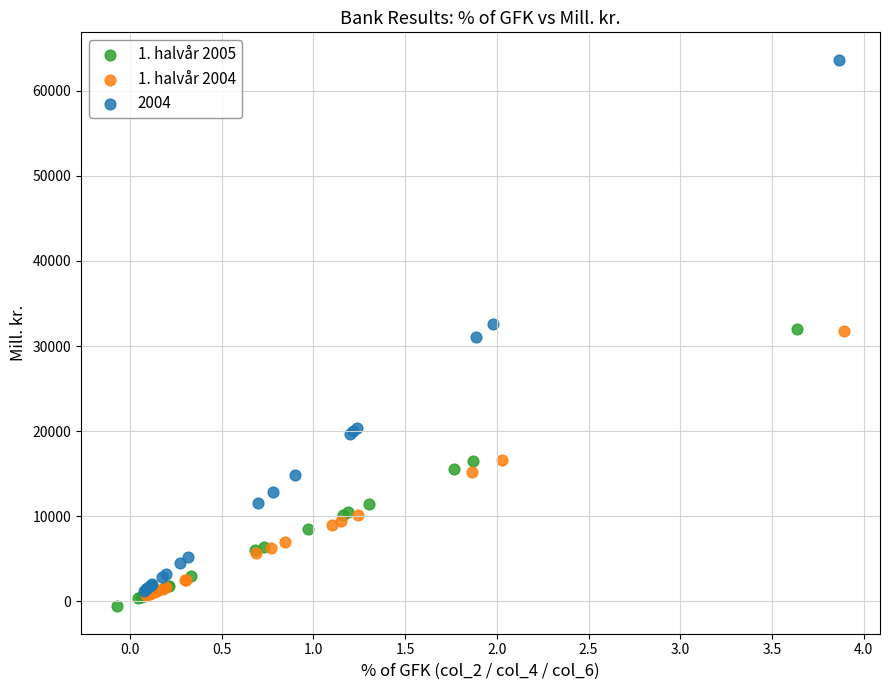

Which series reaches the minimum Y coordinate?

1. halvår 2005